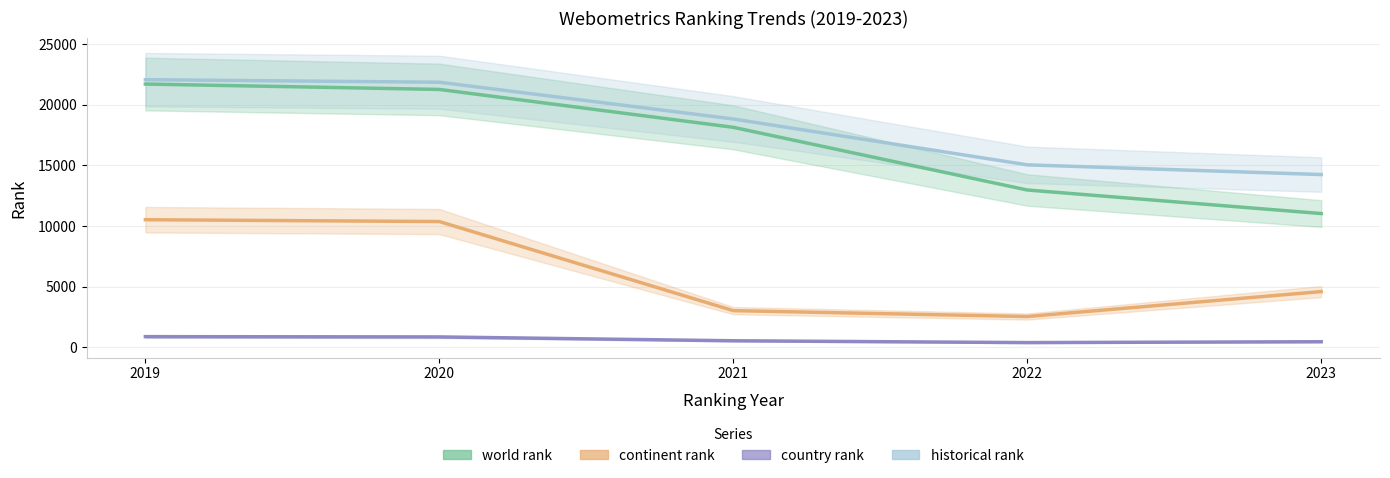

True or false: country rank and world rank cross at least once.

False